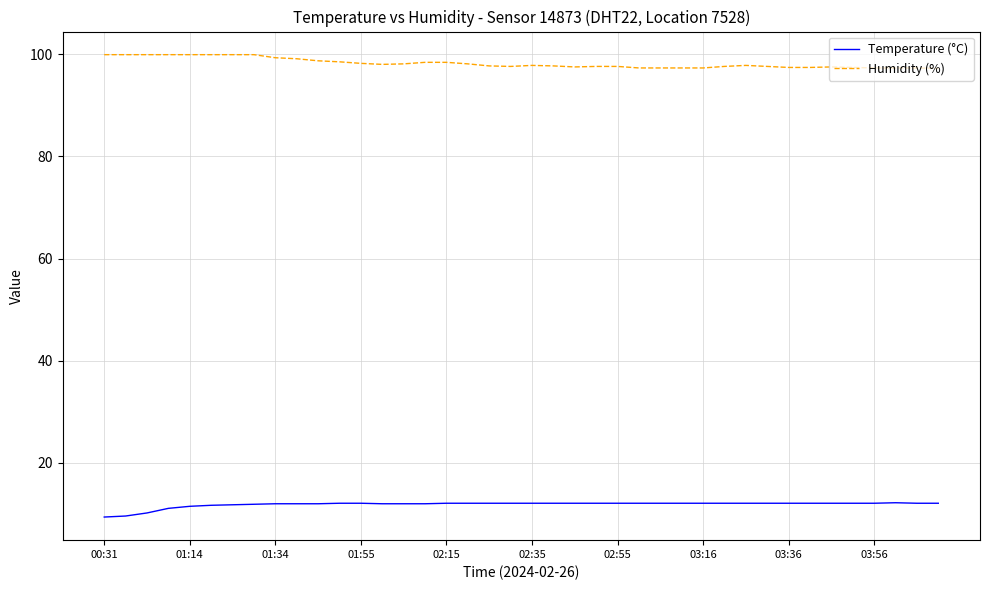

How many categories are shown in the chart?

40